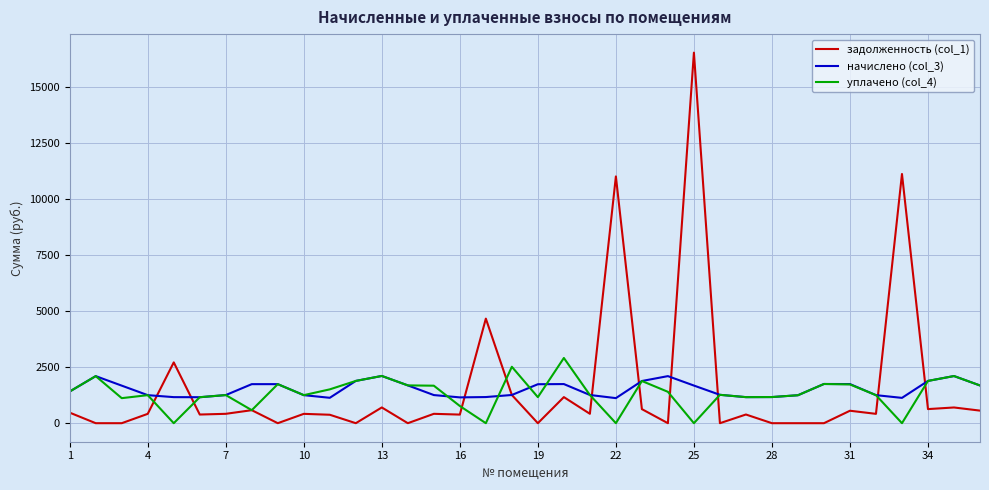

Which series has the widest spread of values?

задолженность (col_1)